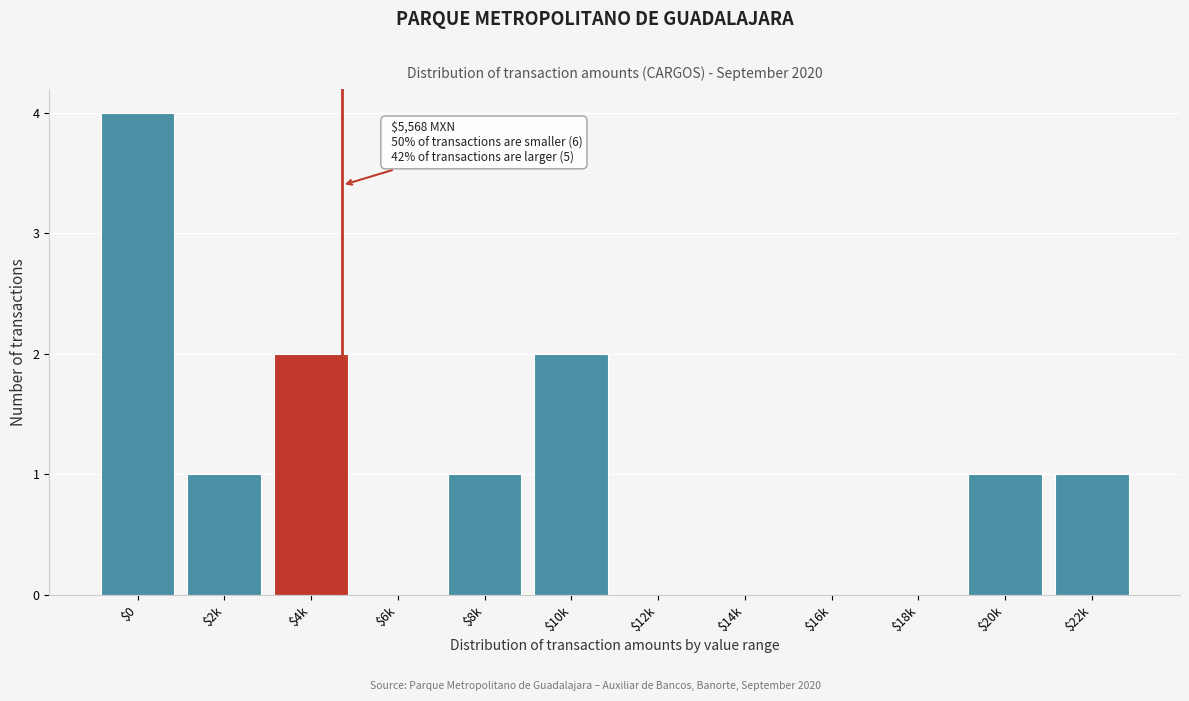

What is the sum of all values?

12